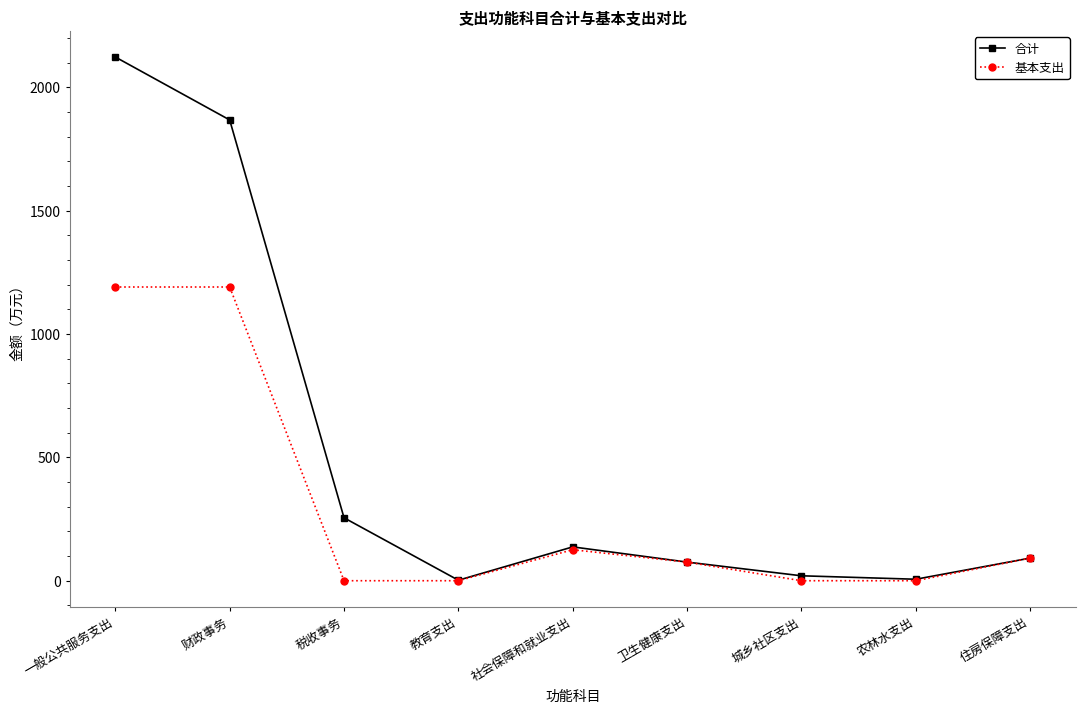

Rank the series by their maximum value, from highest to lowest.

合计, 基本支出